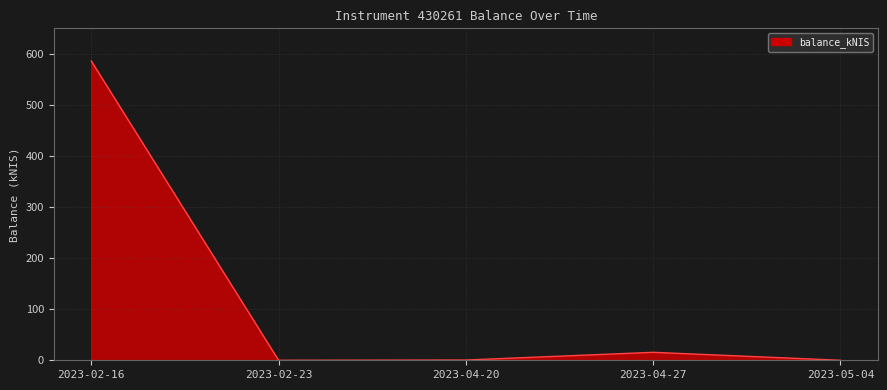

What is the difference between the second highest and second lowest values?

15.6